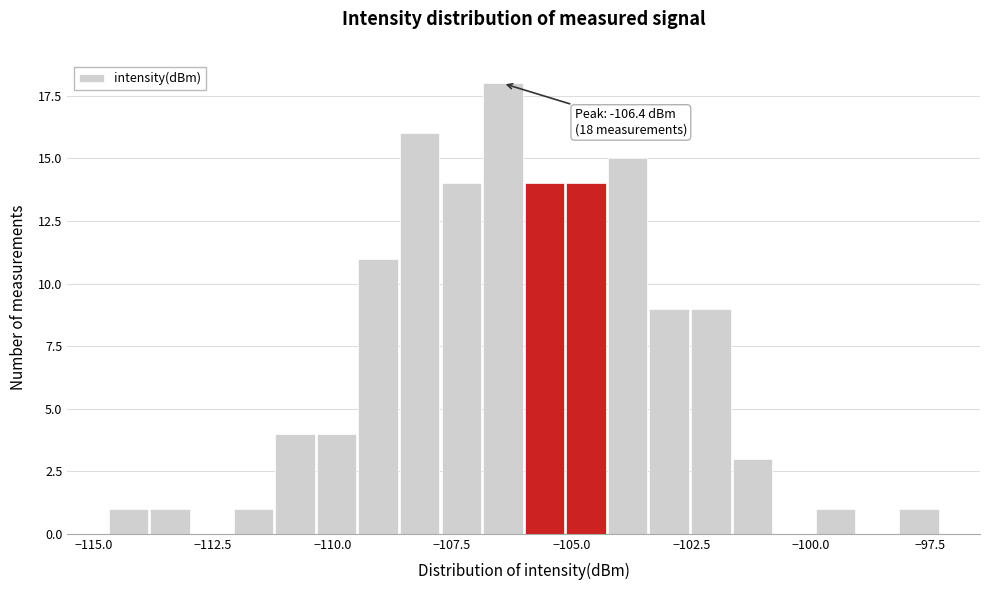

Read against the x-axis, roughly where is the centre of the tallest bar?

-106.5